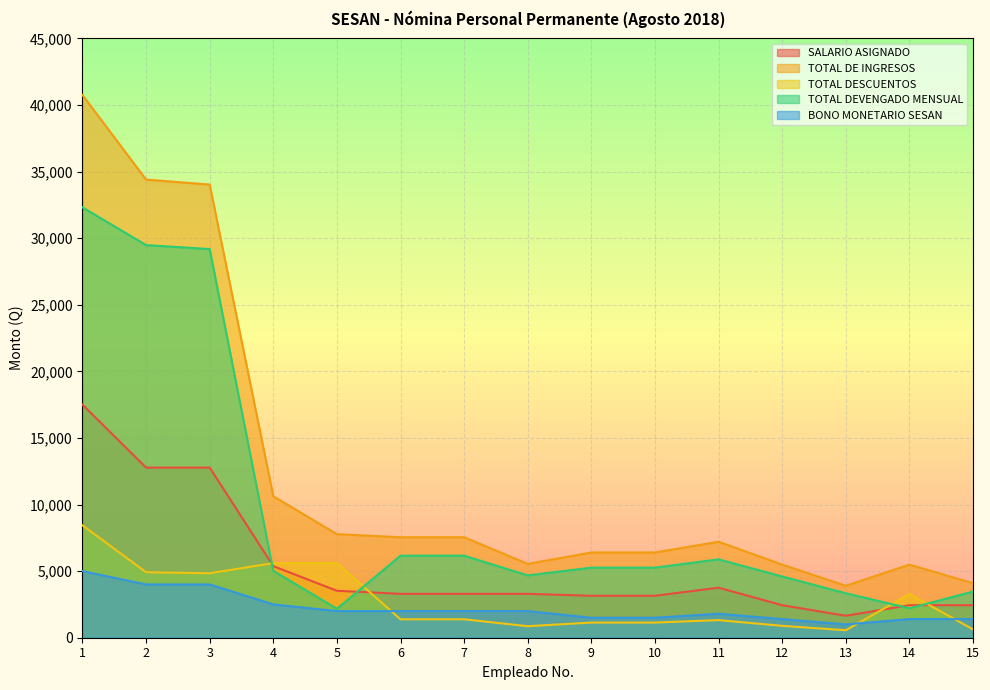

Does the chart display data point markers on the line(s)?

No